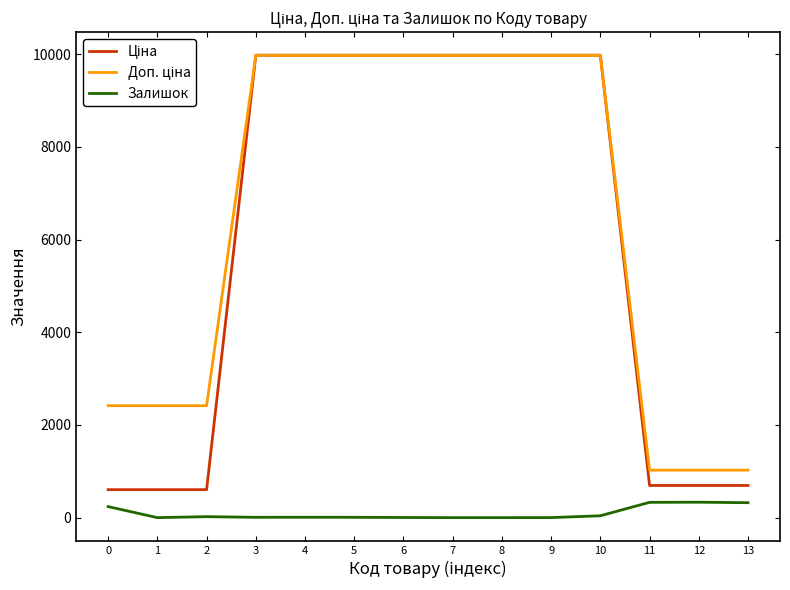

The value of Залишок at 0 is 238.0. True or false?

True